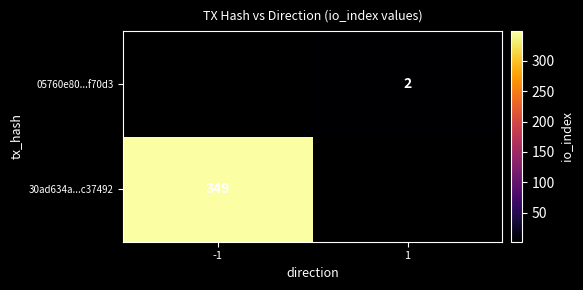

How many categories are shown in the chart?

2